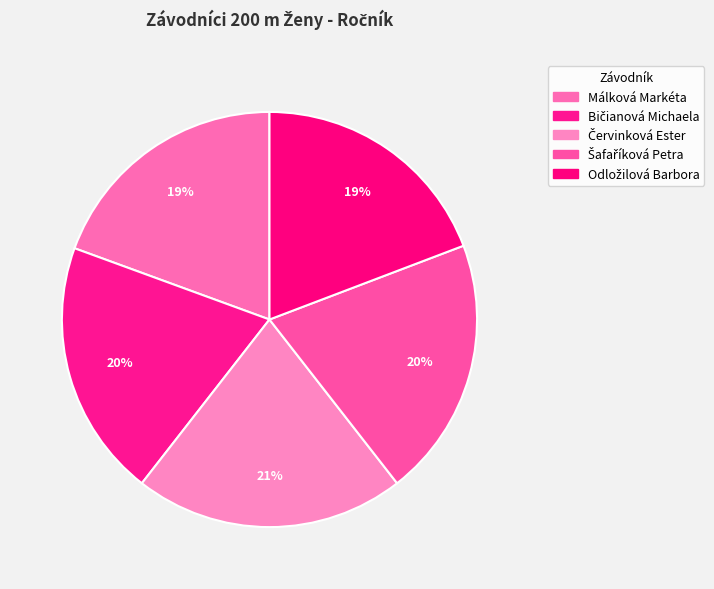

What percentage is the Bičianová Michaela slice, to the nearest percent?

20%